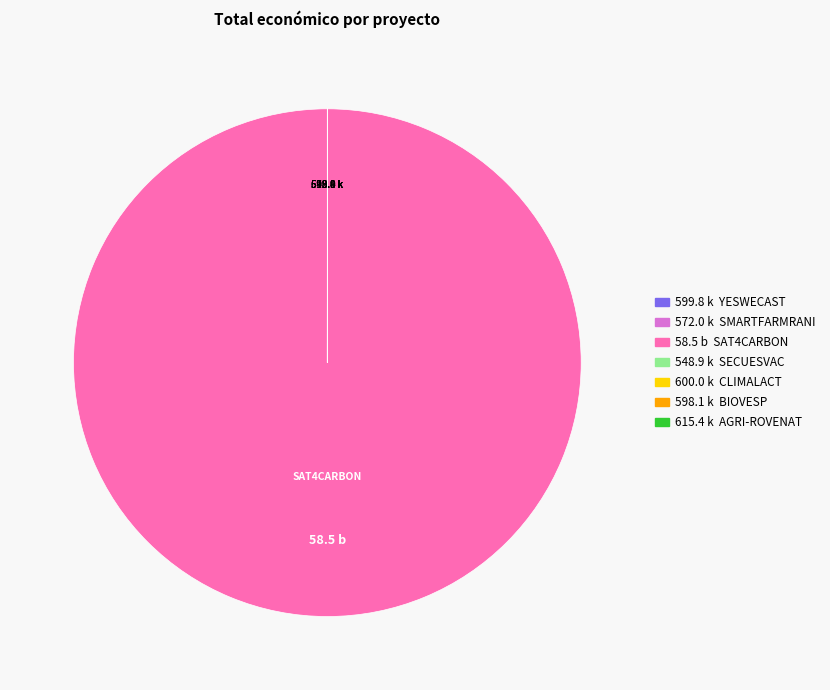

Does any single category account for the majority?

Yes